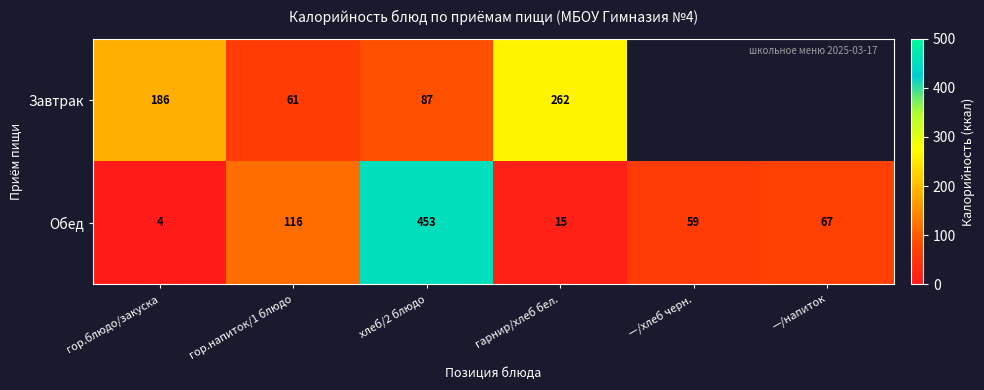

The Завтрак series shows 22.2 at гор.напиток/1 блюдо. True or false?

False